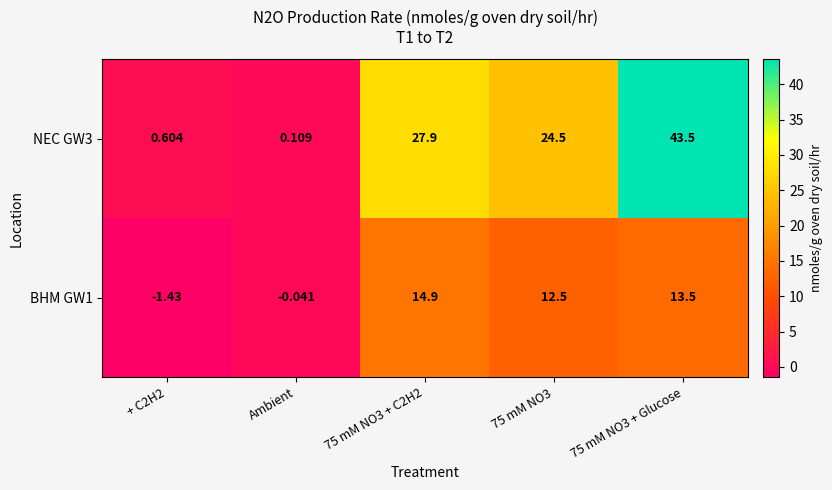

List the series in order of their overall mean, highest first.

NEC GW3, BHM GW1